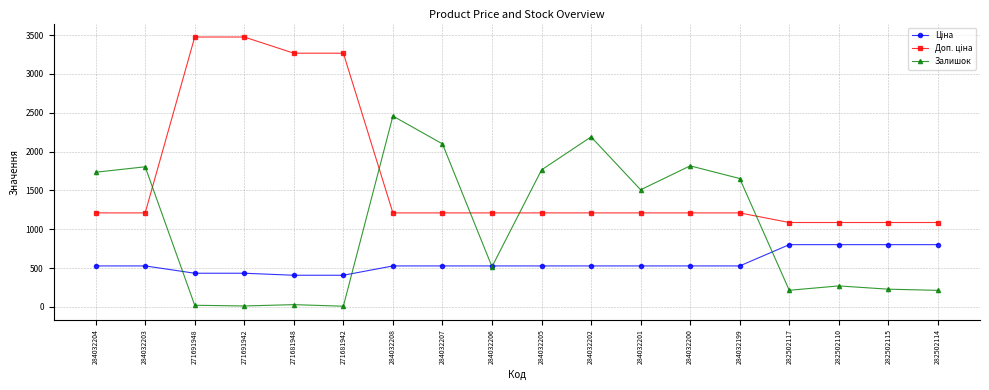

What is the difference between the highest and lowest values at 282502110?

816.0